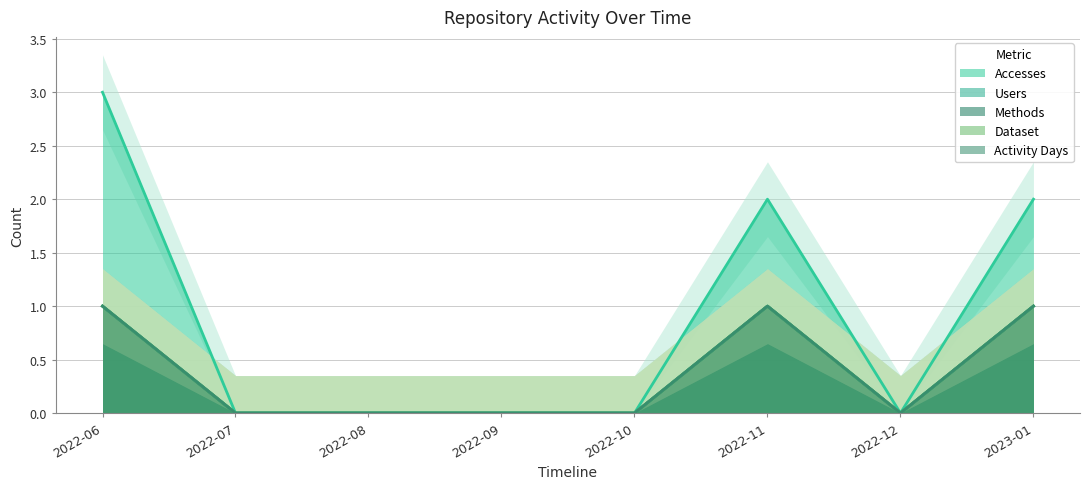

The Methods series shows 0 at 2022-09. True or false?

True